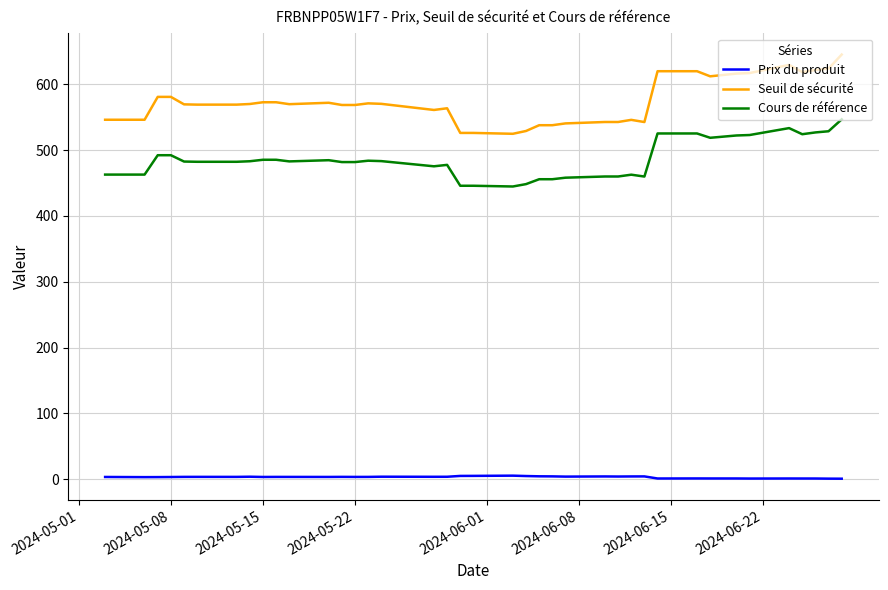

In Seuil de sécurité, how many points are lower than both neighbors (excluding endpoints)?

6